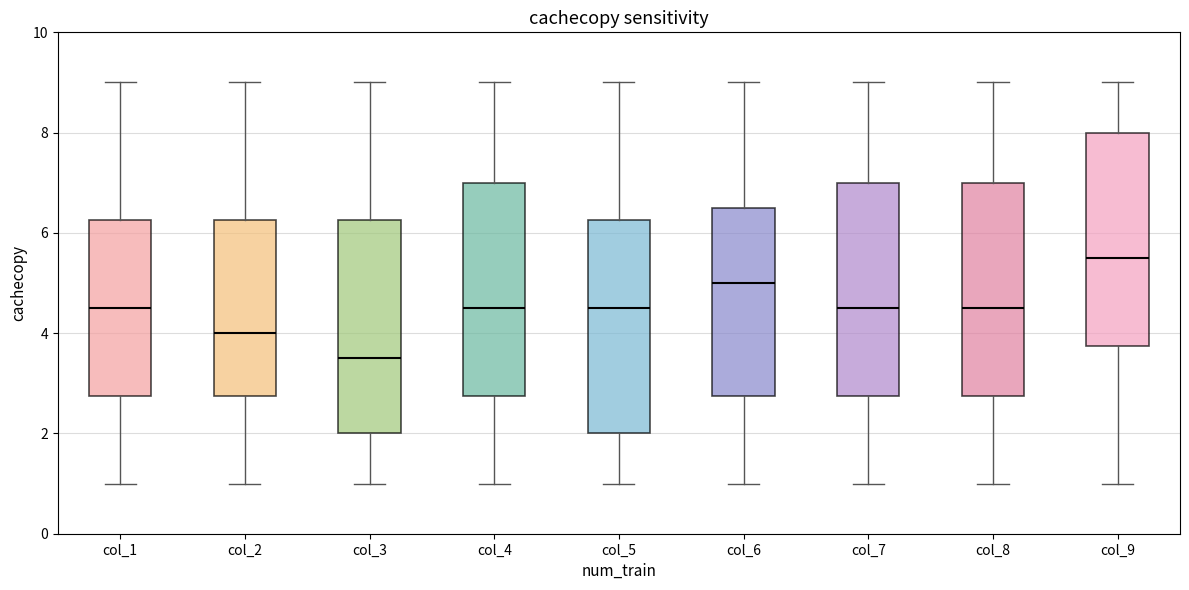

Where is the upper edge of the box for col_6 on the y-axis? The values are not printed on the chart, so give them approximately, as read against the axis.

6.6